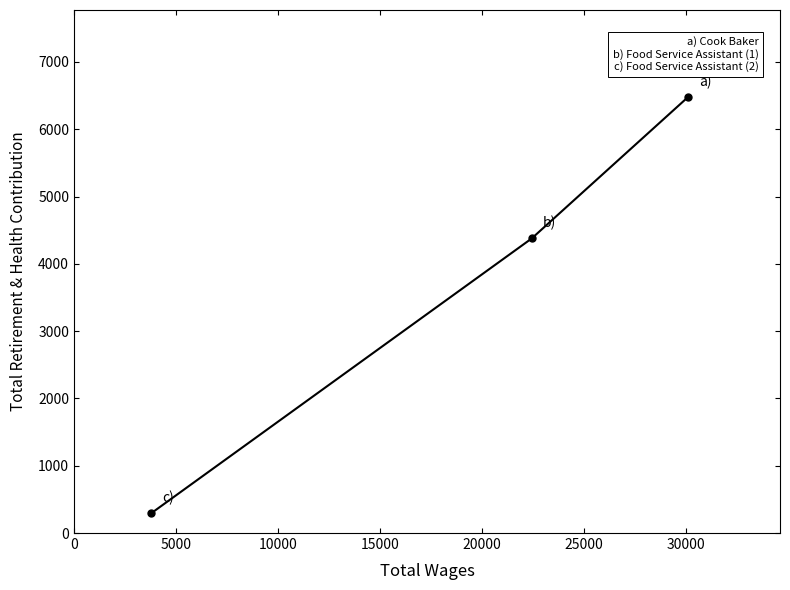

What is the sum of all values?

11144